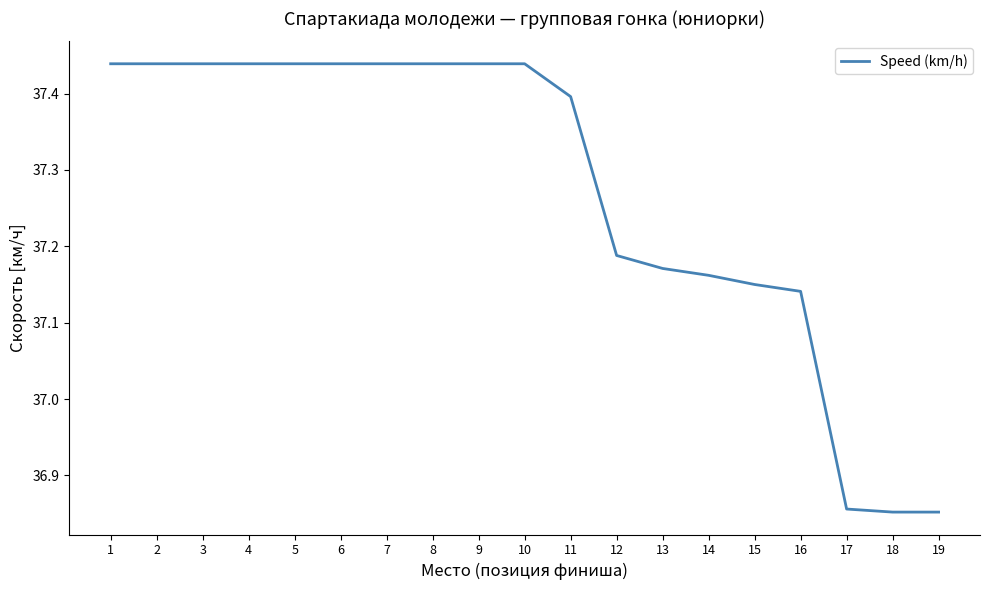

The value at 6 is 11.7. True or false?

False